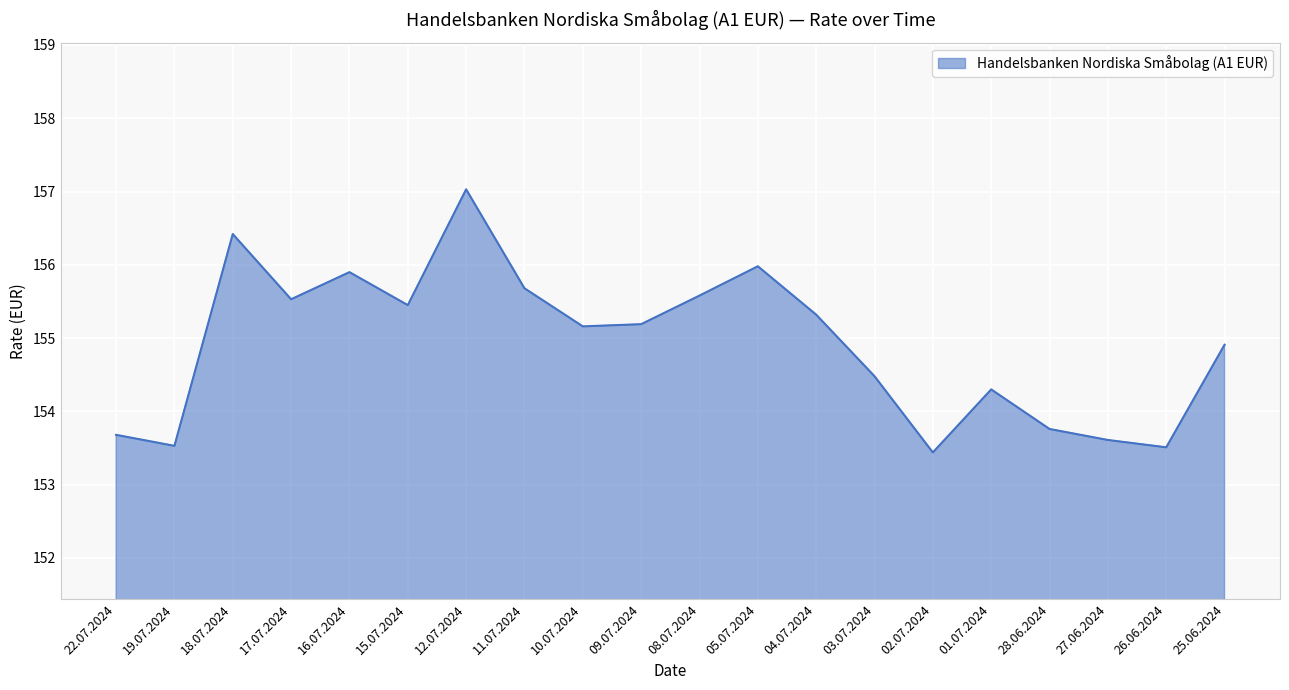

What position from the left is 05.07.2024?

12